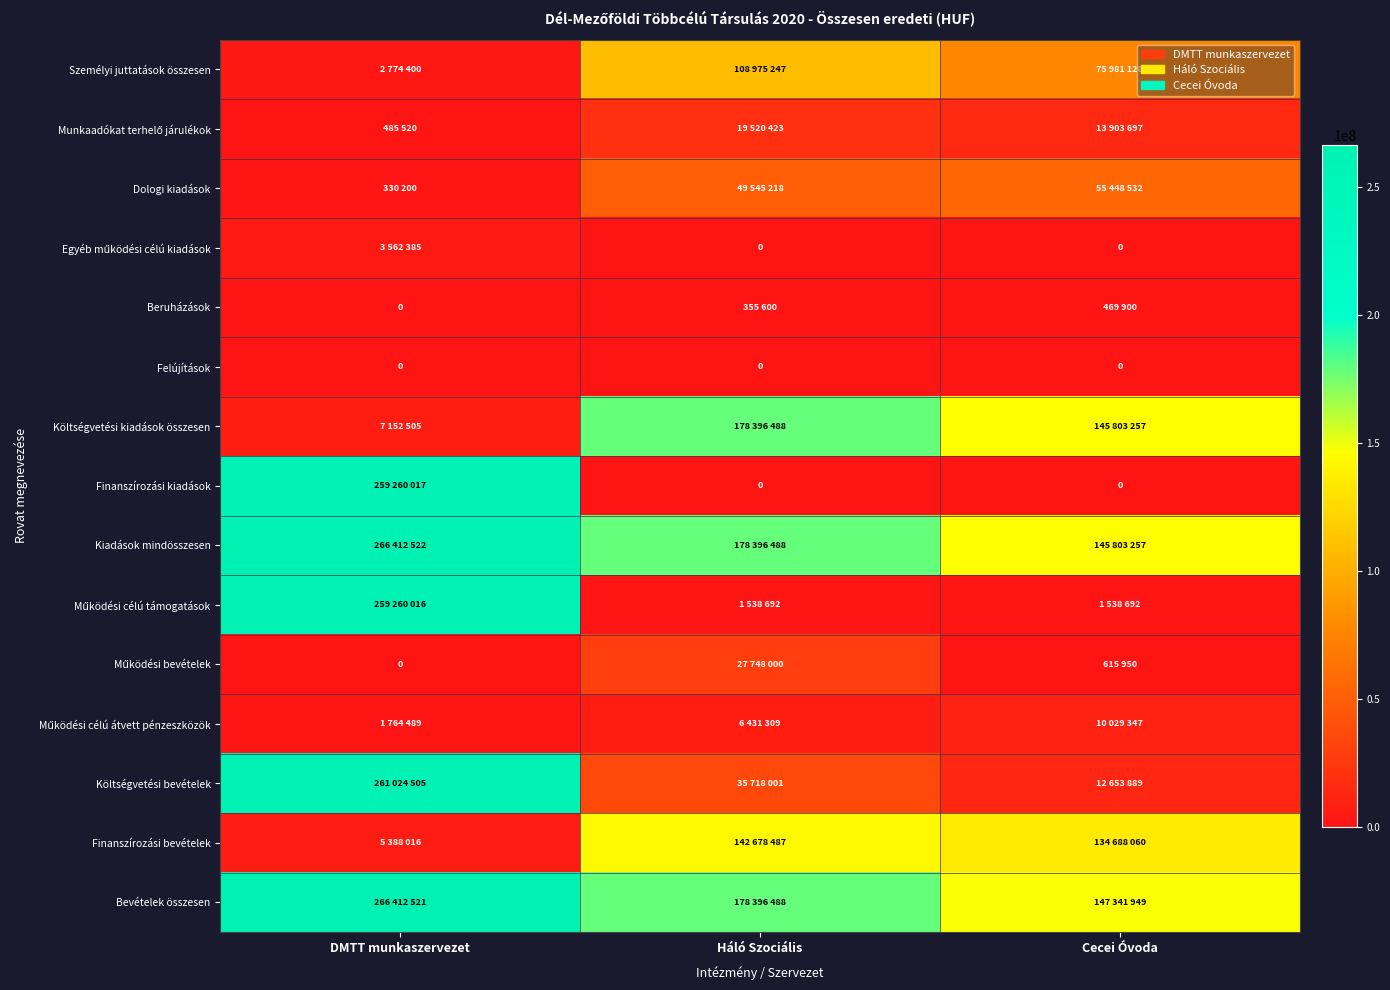

How many categories are shown in the chart?

3